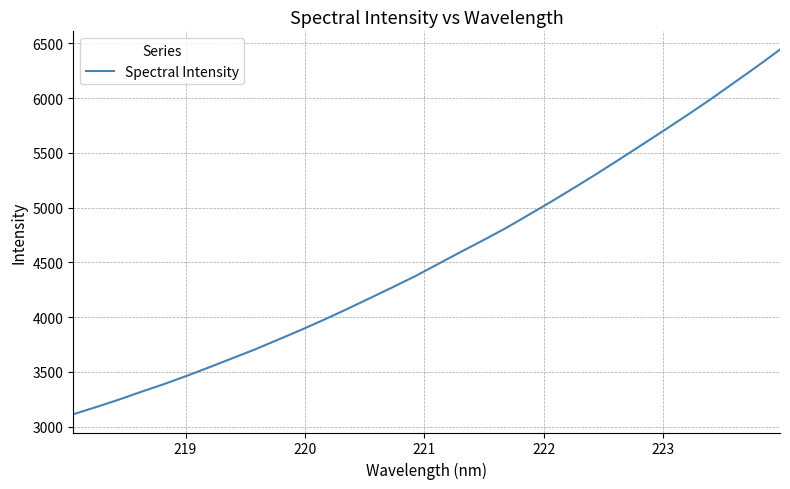

What is the difference between the maximum and minimum values?

3329.7